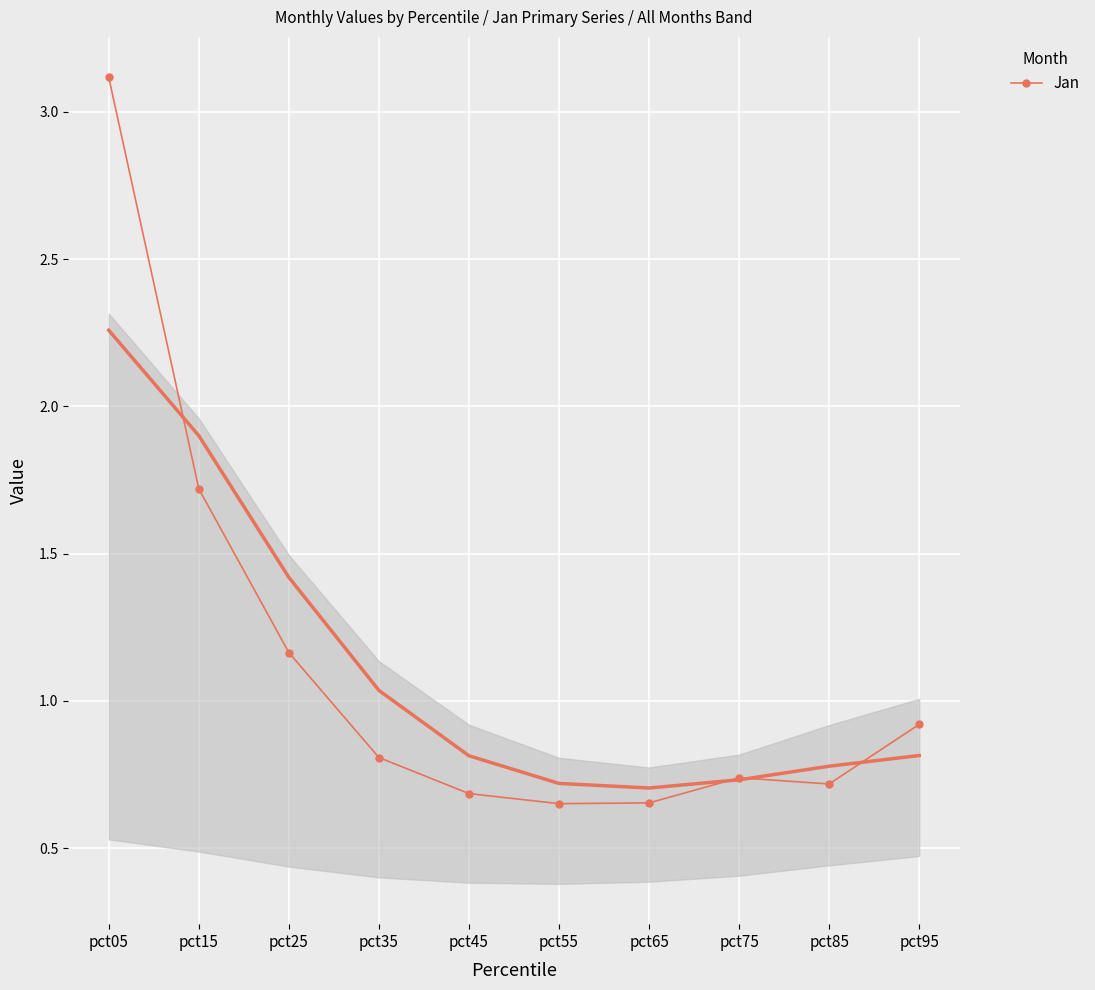

What is the difference between the values at pct75 and pct35?

0.1